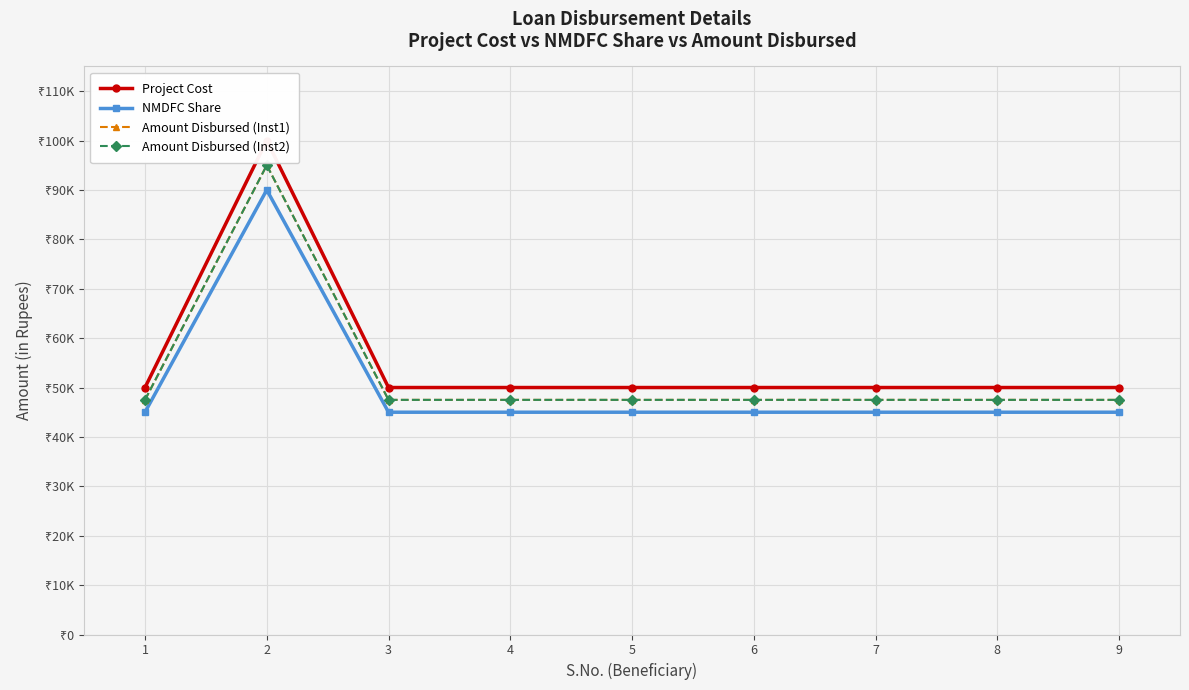

Does the chart display data point markers on the line(s)?

Yes